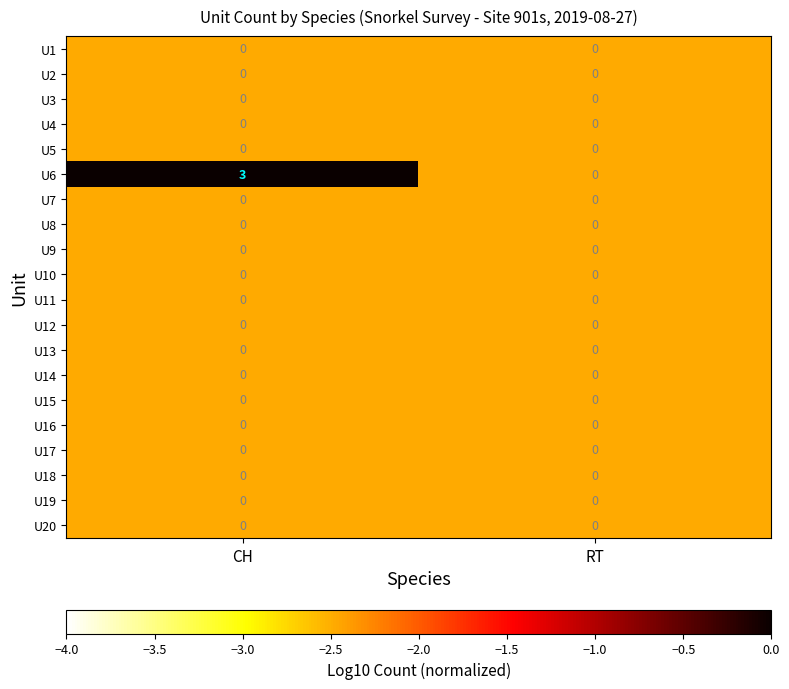

Which series has the largest total across all categories?

U6